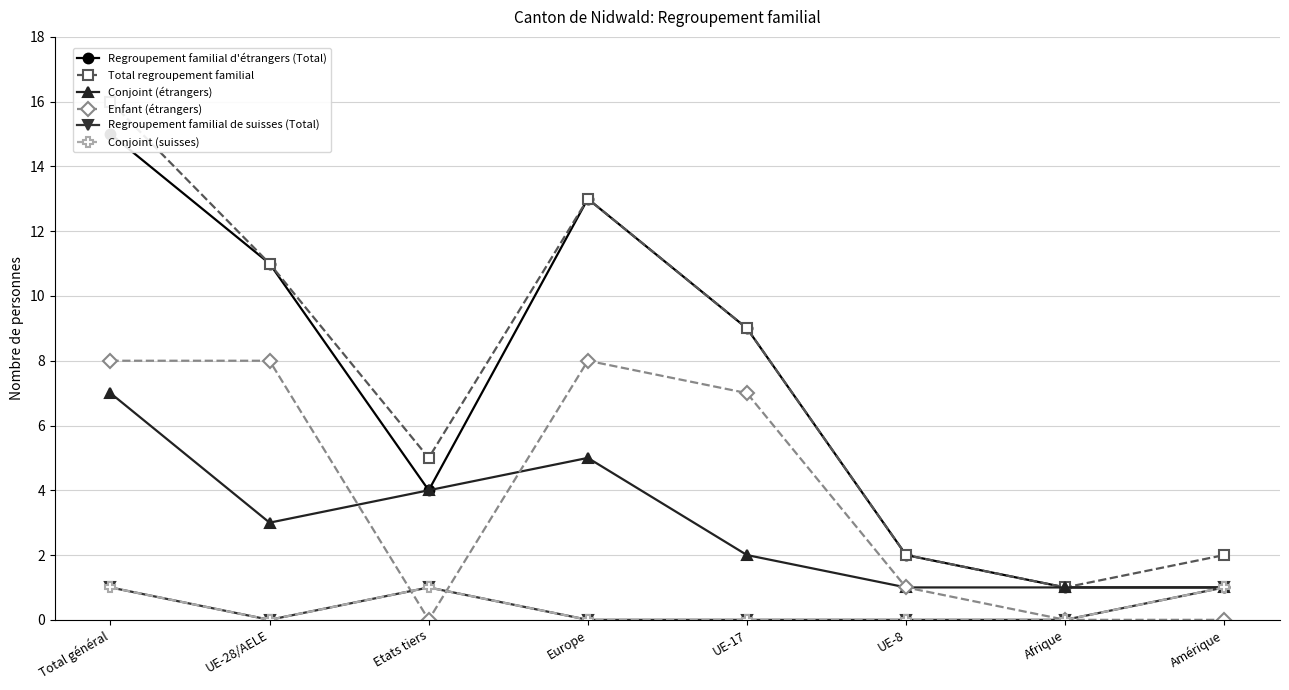

True or false: Regroupement familial d'étrangers (Total) and Conjoint (suisses) intersect in this chart.

False